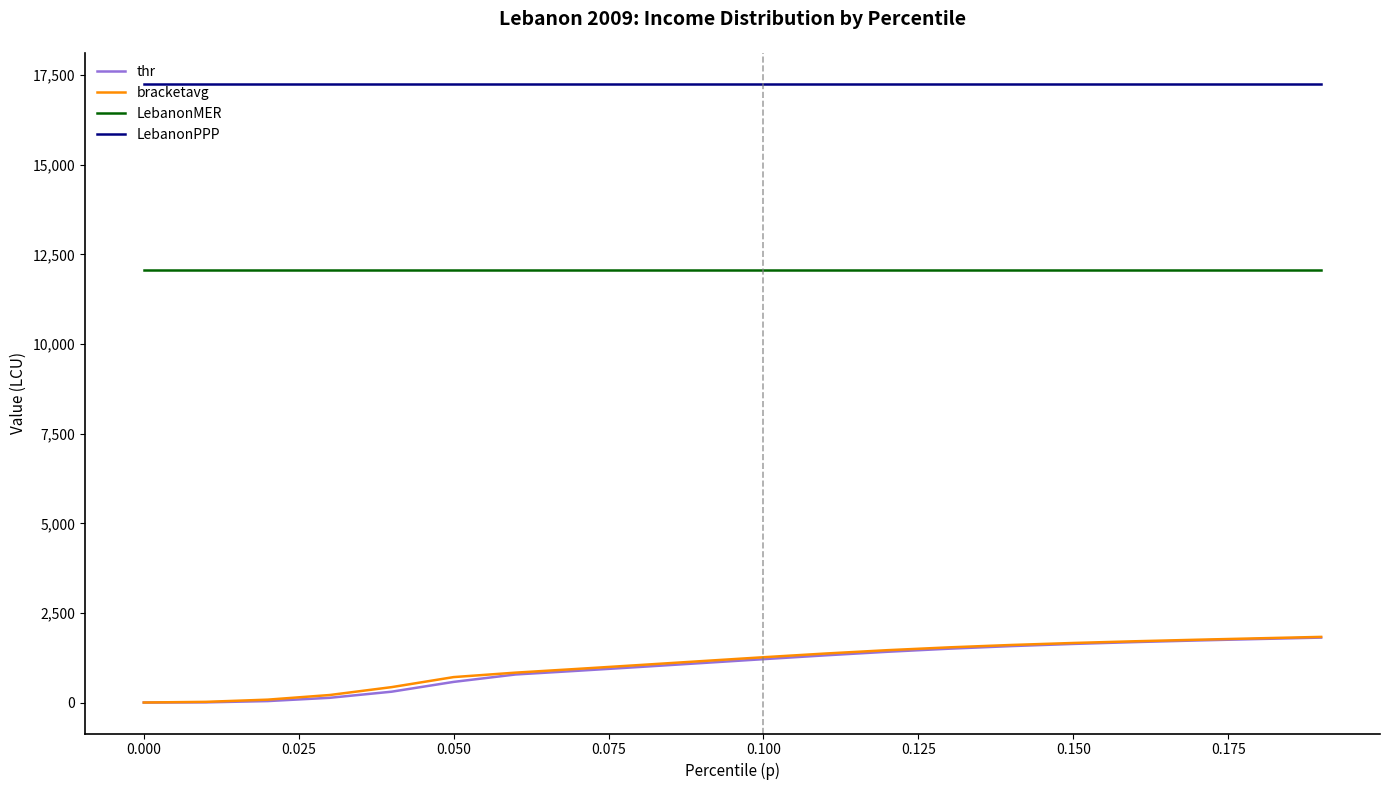

What is the maximum value for LebanonPPP?

17259.1